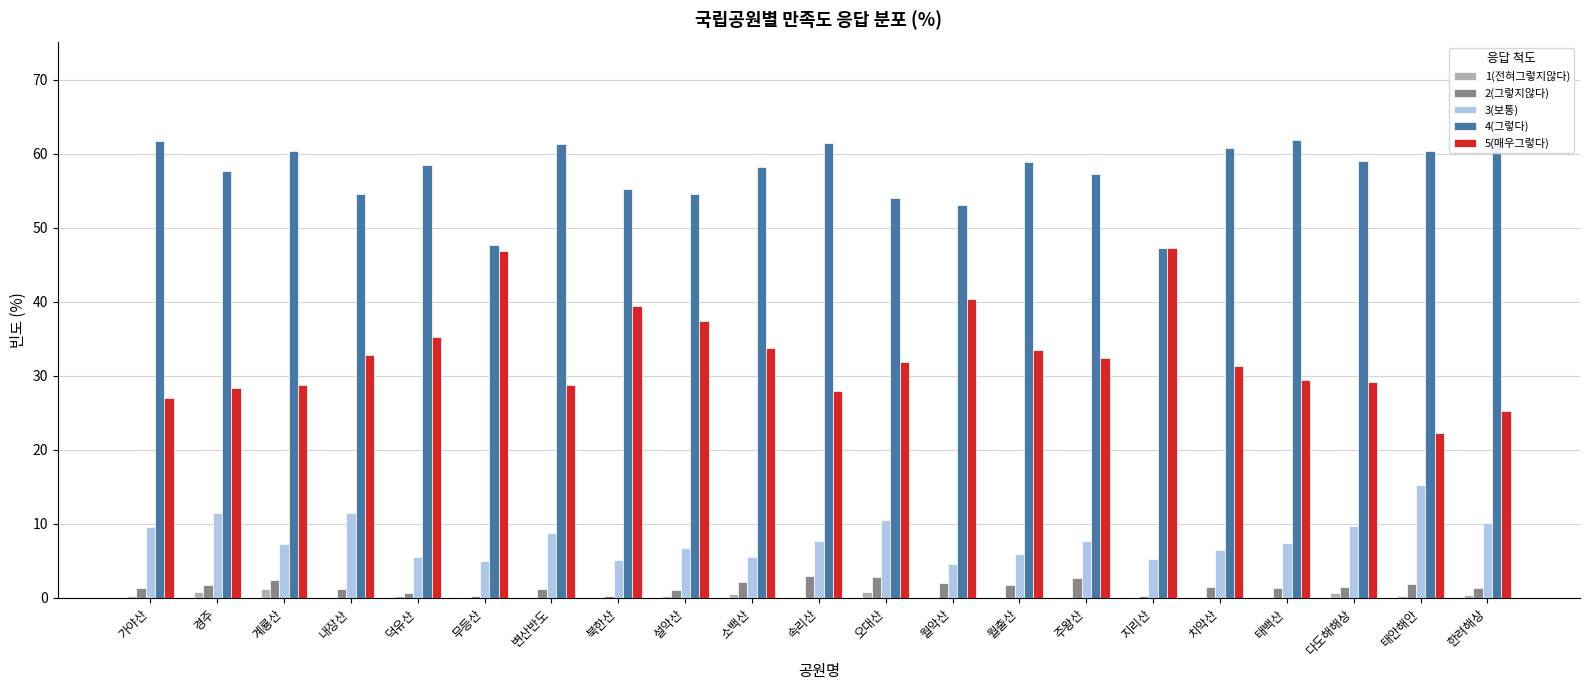

How many values in 1(전혀그렇지않다) are above zero?

12